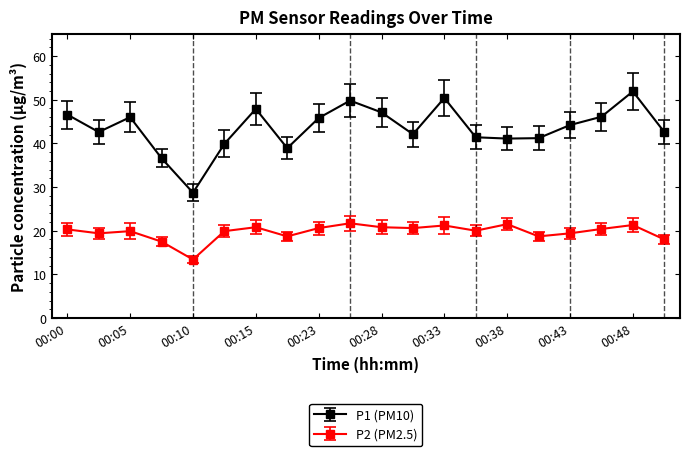

What is the difference between the maximum and minimum values in the P2 (PM2.5) series?

8.3